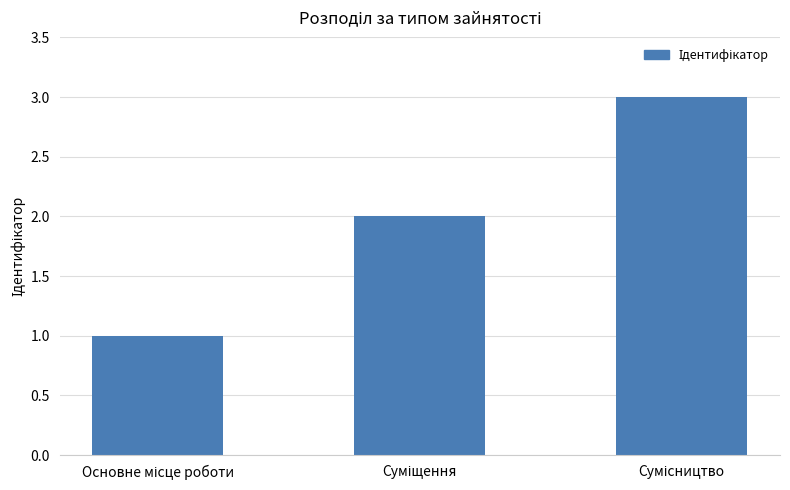

What is the maximum value shown in the chart?

3